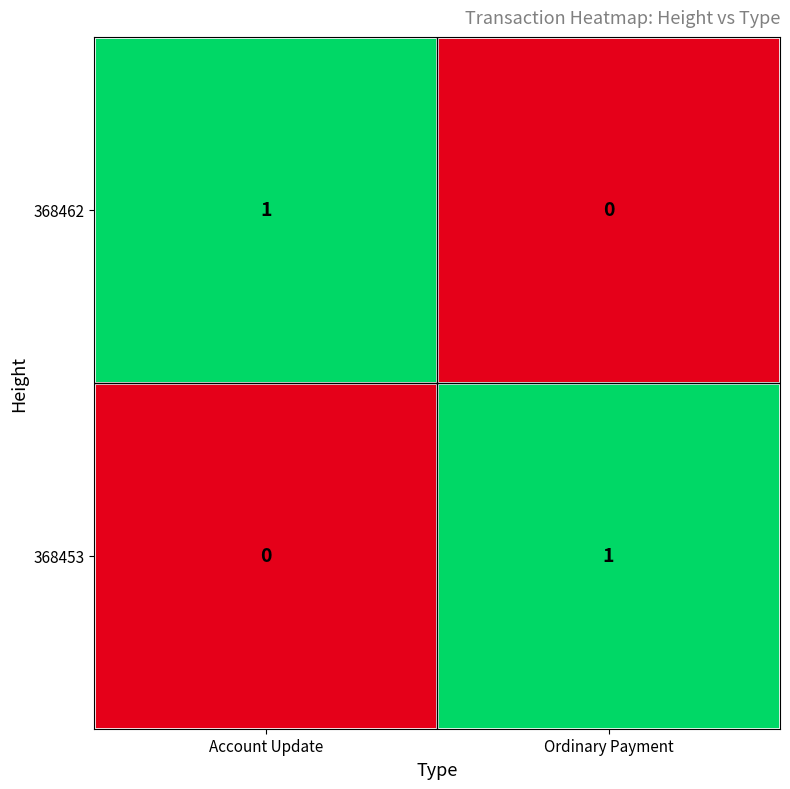

Reading left to right, extract all data points from this chart.

368462: 1	0
368453: 0	1